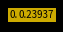

Is there any slice that represents more than half of the pie?

Yes